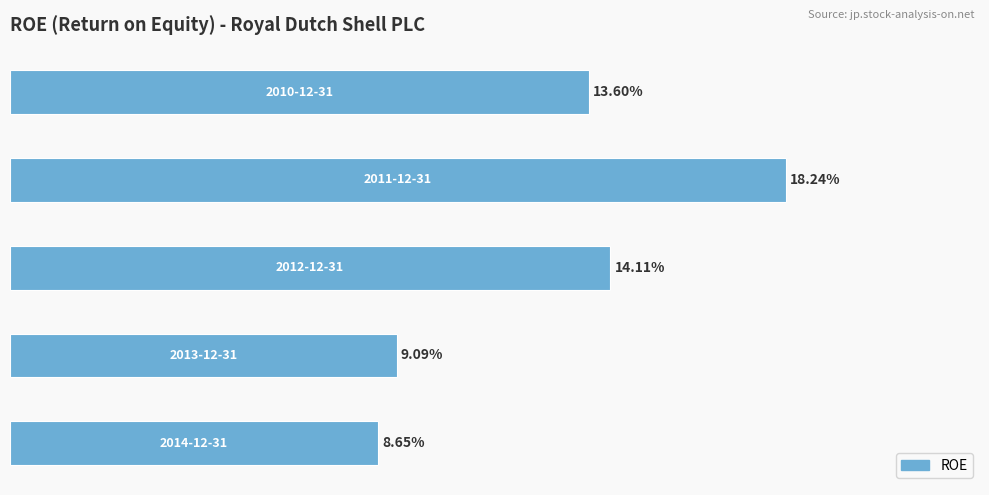

Does the chart contain any negative values?

No